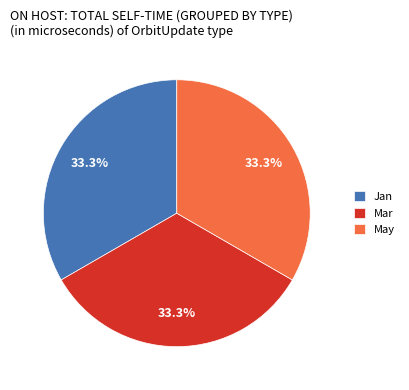

What is the ratio of the value at Jan to the value at Mar?

1.0